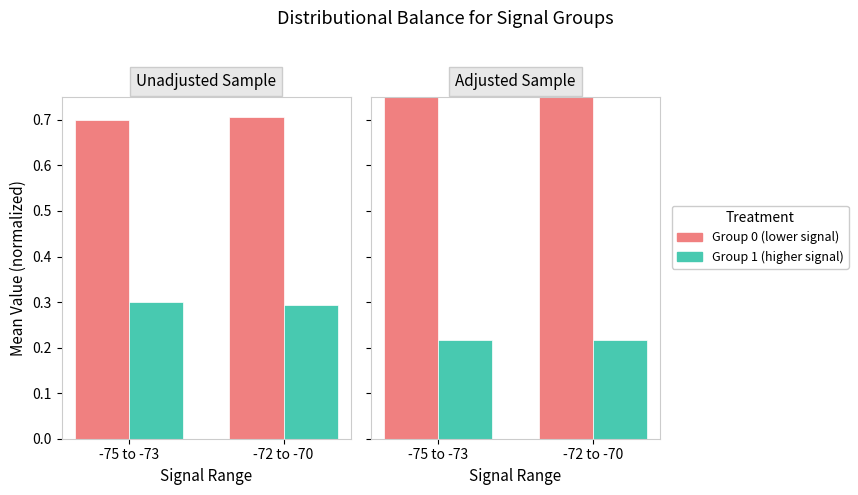

Between -72 to -70 and -75 to -73, which is larger?

-72 to -70